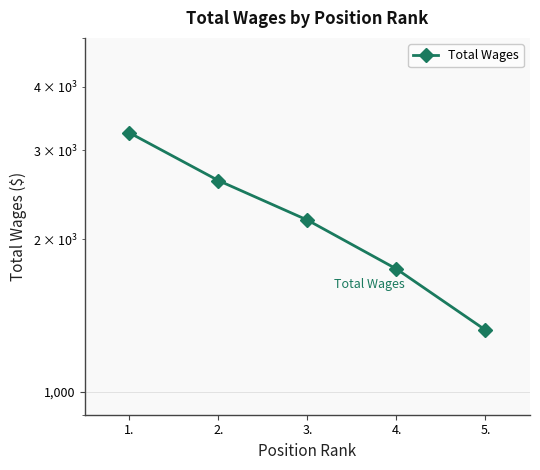

What is the average value?

2222